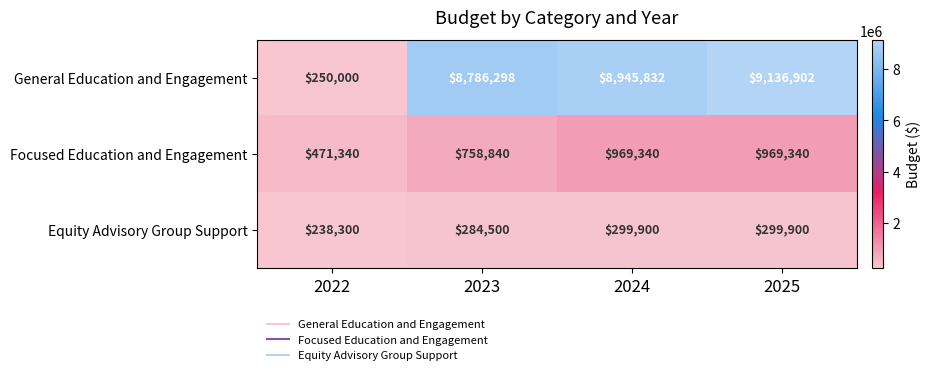

What is the difference between the maximum and second lowest values in the Focused Education and Engagement series?

210500